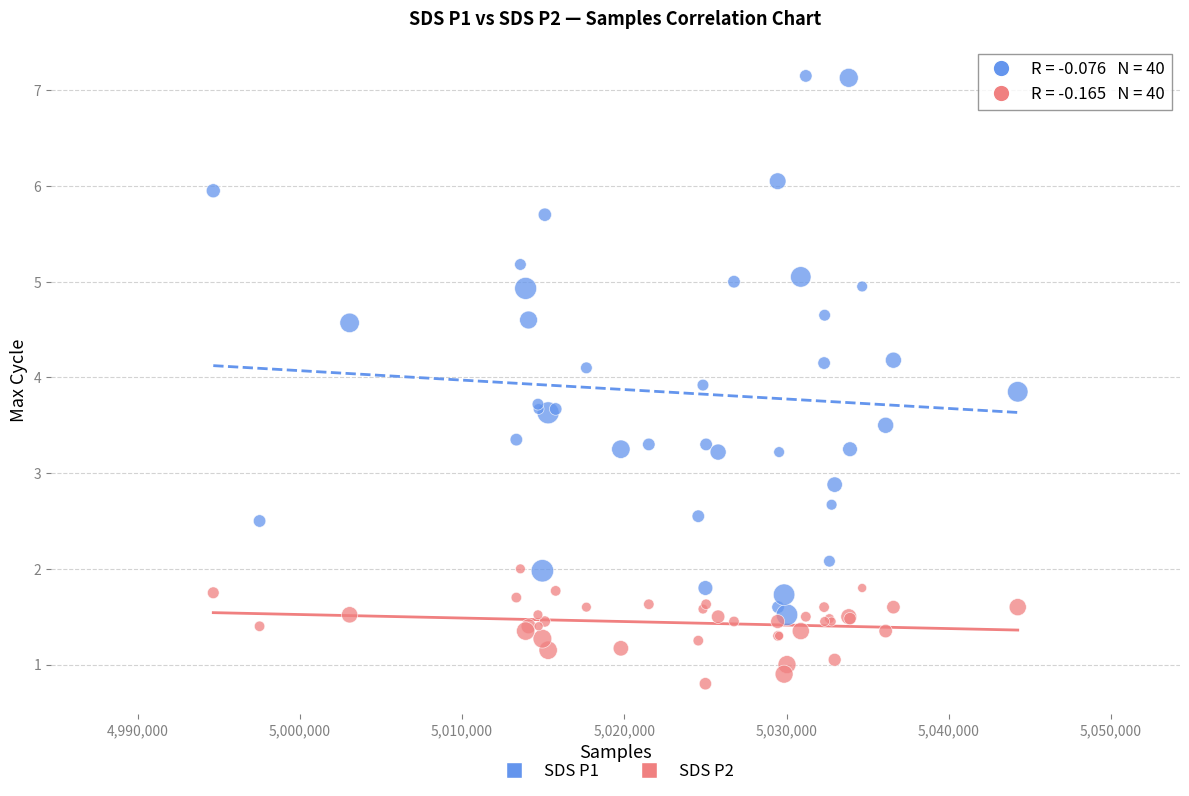

Which series contains the highest Y value?

SDS P1